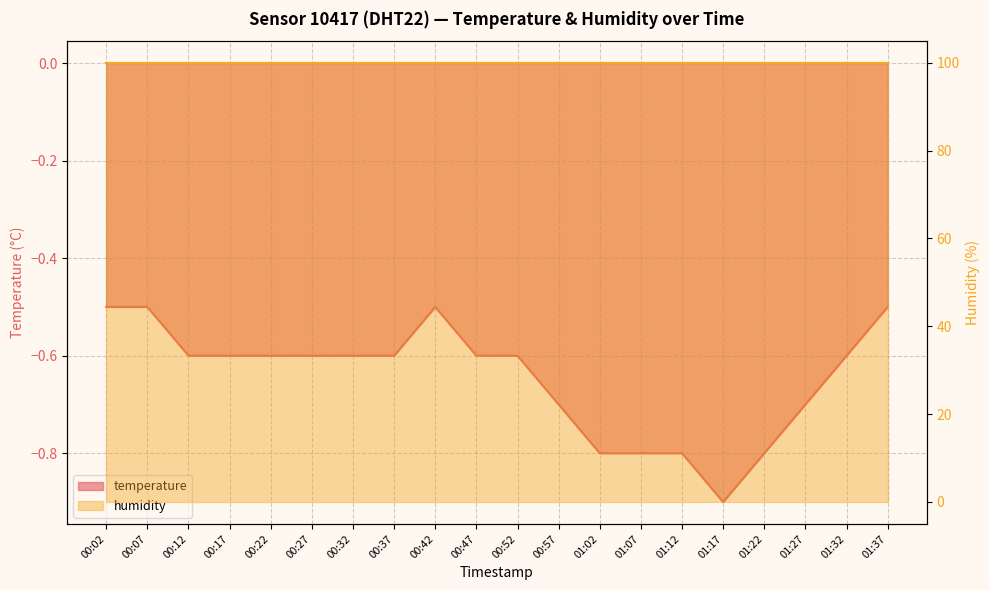

Rank the categories by value from highest to lowest.

00:02, 00:07, 00:42, 01:37, 00:12, 00:17, 00:22, 00:27, 00:32, 00:37, 00:47, 00:52, 01:32, 00:57, 01:27, 01:02, 01:07, 01:12, 01:22, 01:17